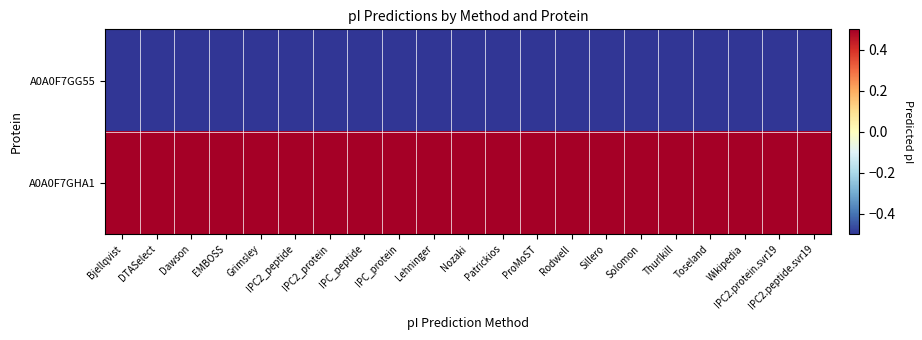

How many data points does each series have?

21